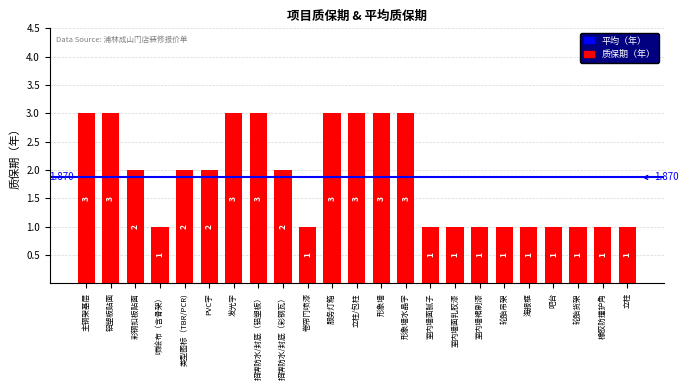

At which label does the data first exceed 2?

主钢架基层